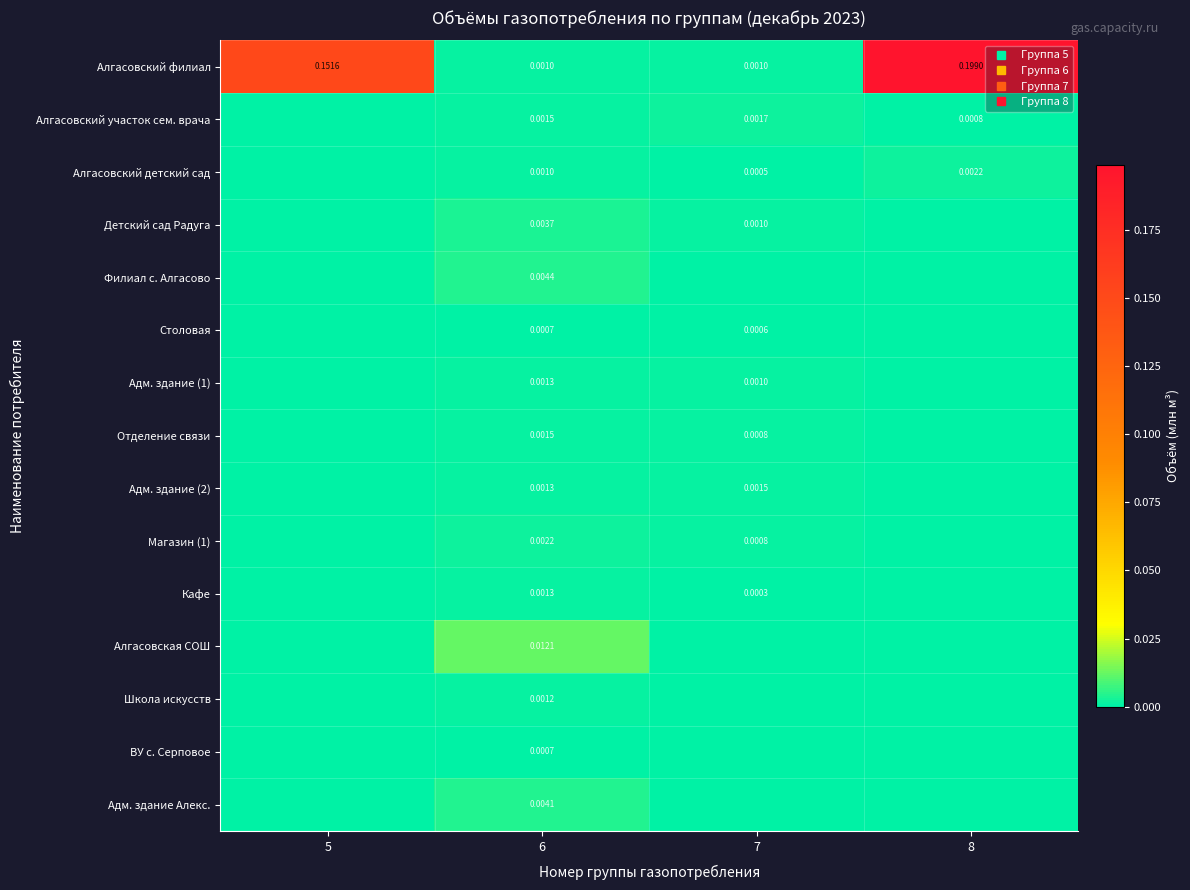

Rank the series at 5 from highest to lowest value.

Алгасовский филиал, Алгасовский участок сем. врача, Алгасовский детский сад, Детский сад Радуга, Филиал с. Алгасово, Столовая, Адм. здание (1), Отделение связи, Адм. здание (2), Магазин (1), Кафе, Алгасовская СОШ, Школа искусств, ВУ с. Серповое, Адм. здание Алекс.